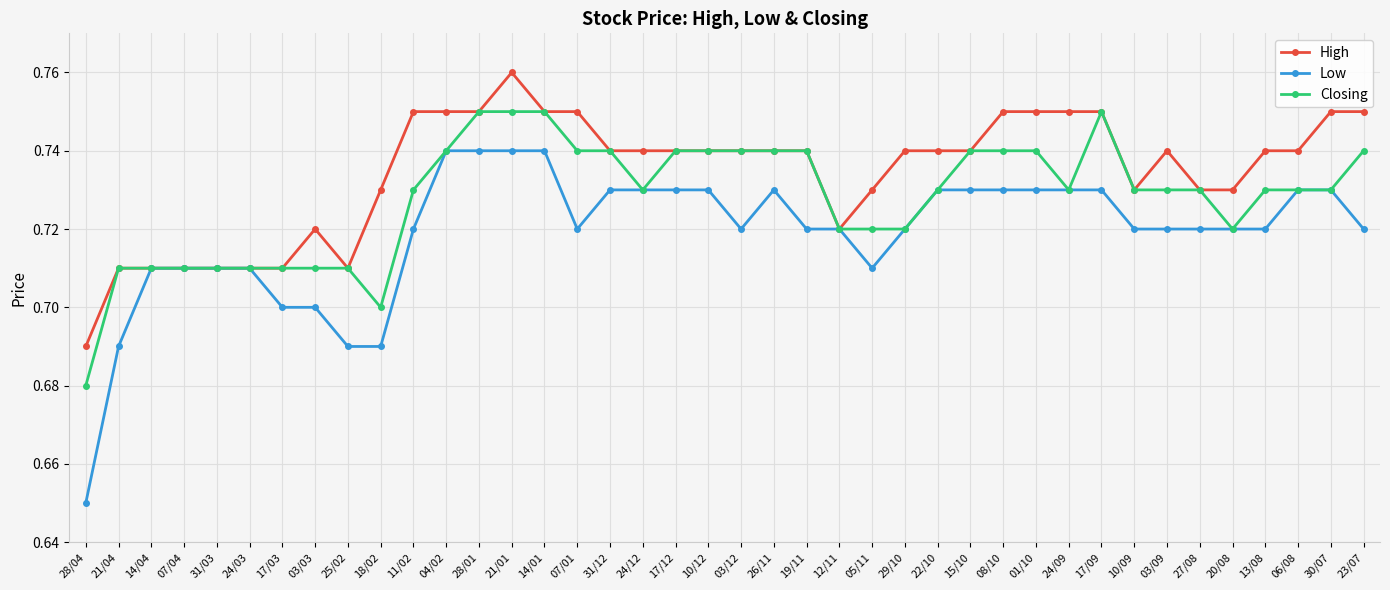

Count the Low values in the range 0 to 1.

40